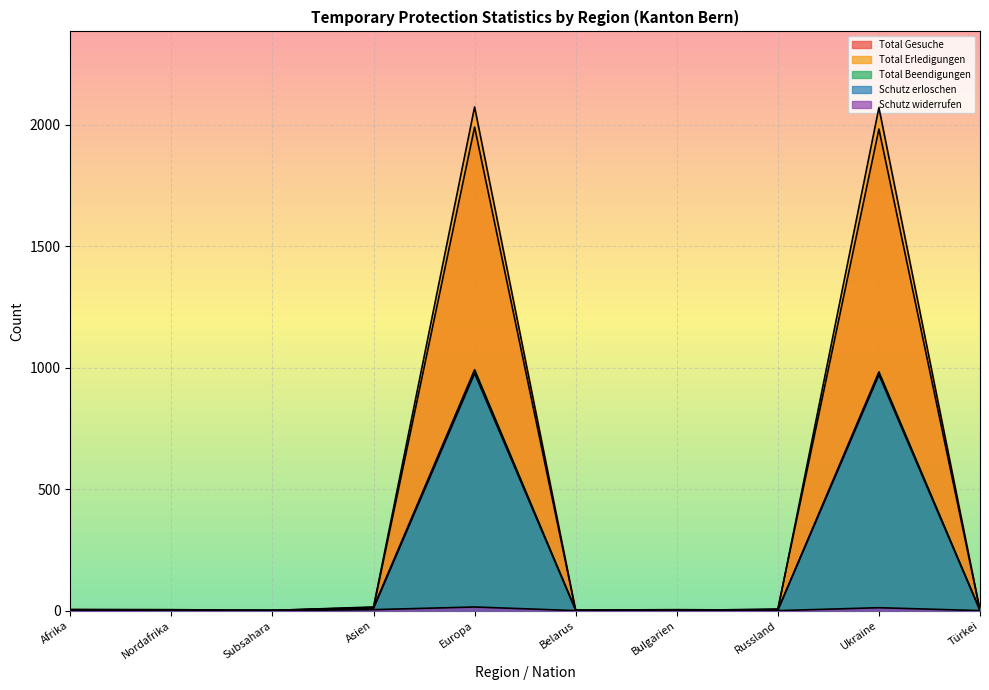

Is the value of Total Beendigungen at Bulgarien greater than the value of Total Gesuche at Ukraine?

No